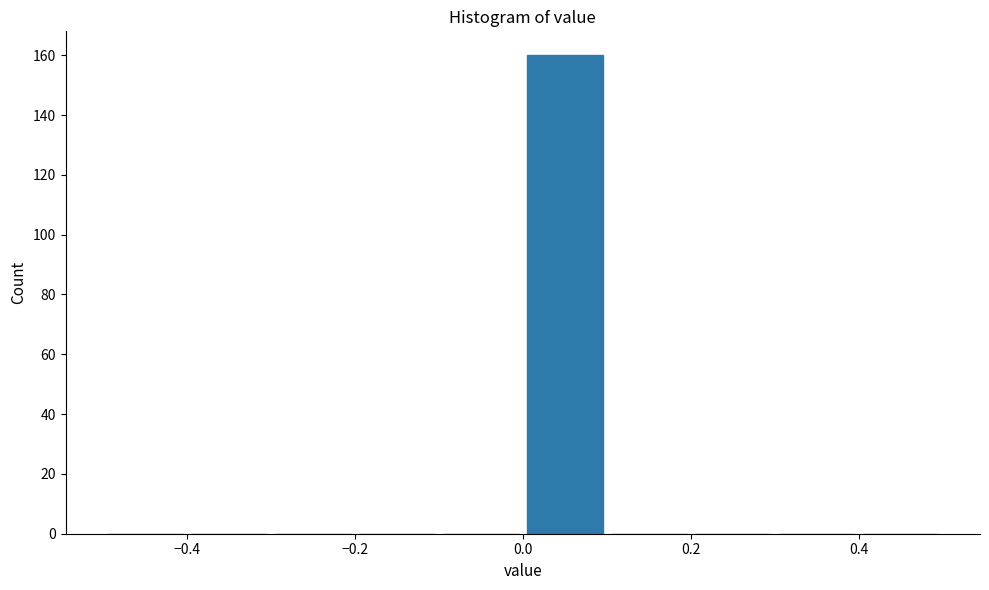

Reading left to right, list every bar in this chart as the range it spans on the x-axis followed by its height. The values are not printed on the chart, so give them approximately, as read against the axis.

-0.5 to -0.4: 0
-0.4 to -0.3: 0
-0.3 to -0.2: 0
-0.2 to -0.1: 0
-0.1 to 0.0: 0
0.0 to 0.1: 160
0.1 to 0.2: 0
0.2 to 0.3: 0
0.3 to 0.4: 0
0.4 to 0.5: 0